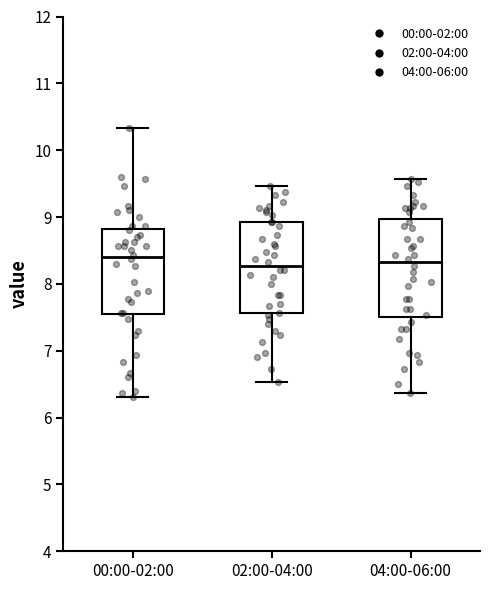

Reading left to right, read every box against the y-axis: the position of its median line, the range the box covers, and the ends of its whiskers. The values are not printed on the chart, so give them approximately, as read against the axis.

00:00-02:00: median 8.4, box 7.5 to 8.8, whiskers 6.3 to 10.3
02:00-04:00: median 8.3, box 7.6 to 8.9, whiskers 6.5 to 9.5
04:00-06:00: median 8.3, box 7.5 to 9.0, whiskers 6.4 to 9.6